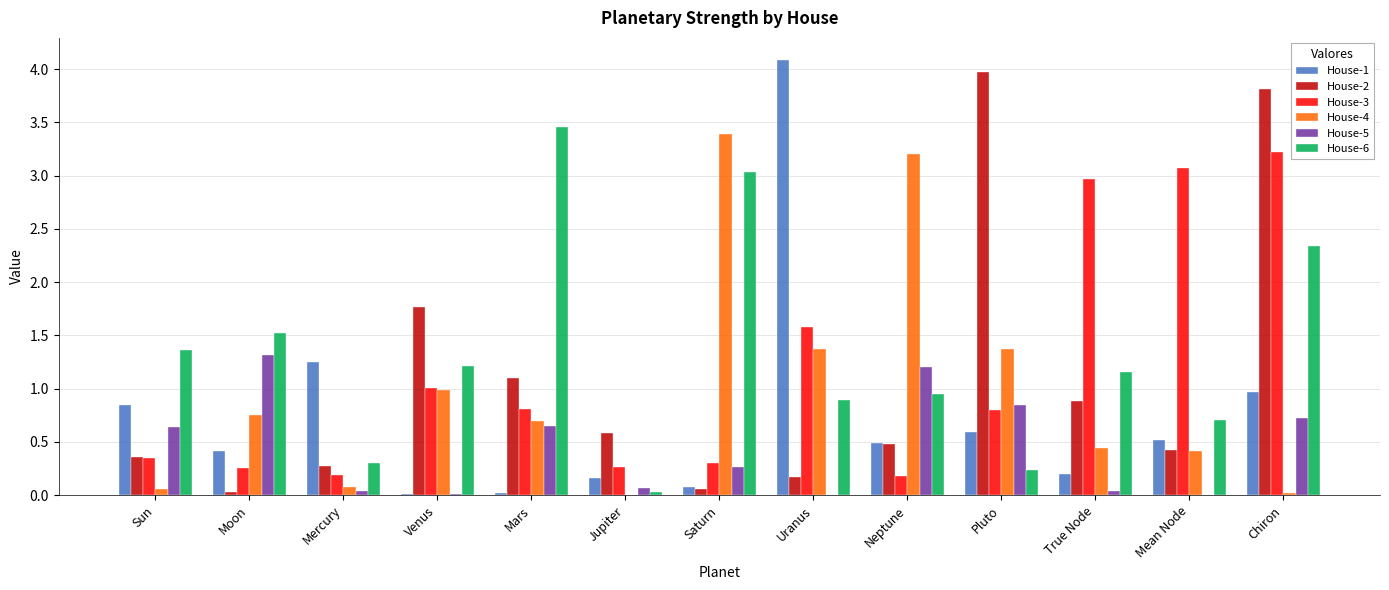

The value of House-4 at Uranus is 2.0. True or false?

False